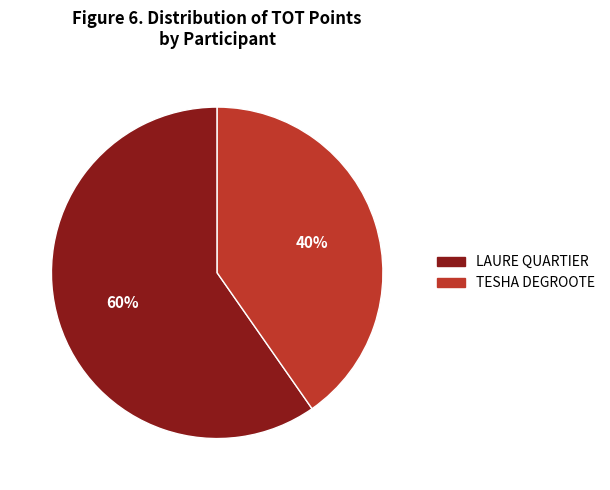

Does any single category account for the majority?

Yes